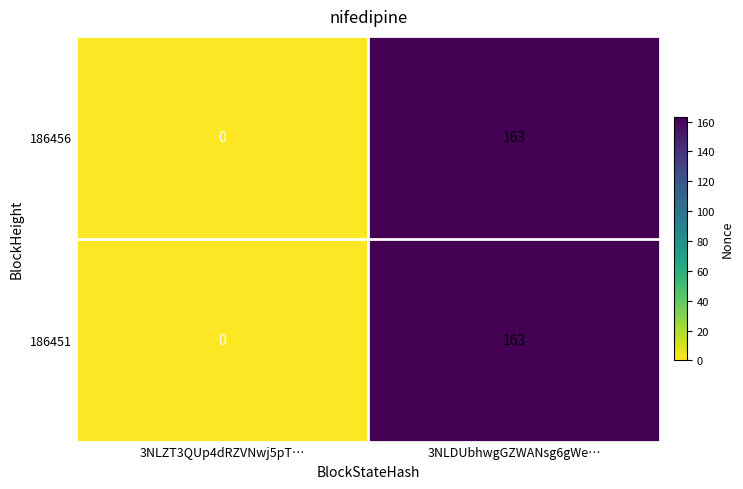

Is it true that 186456 equals 163 at 3NLDUbhwgGZWANsg6gWe…?

True